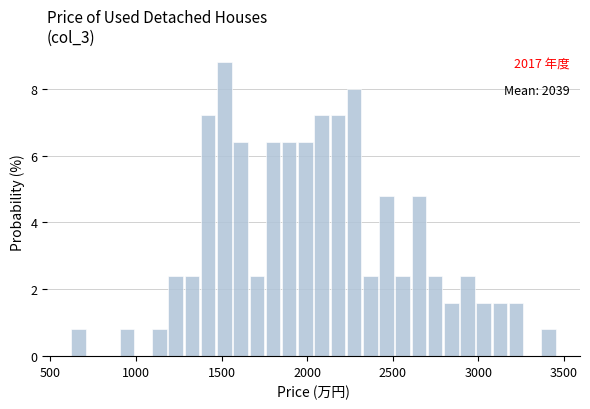

Around what value on the x-axis is the tallest bar? Give the approximate position of its centre, as read against the axis.

1500